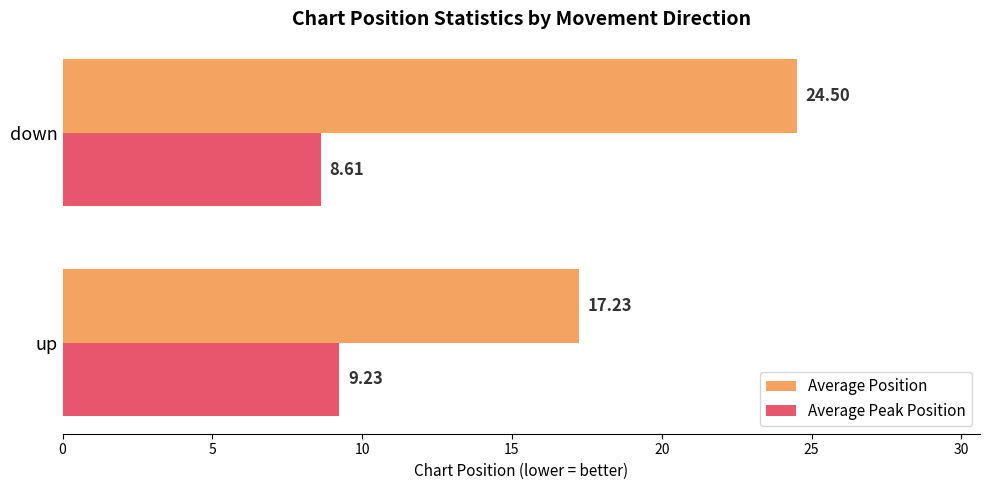

Count the number of data series in this chart.

2